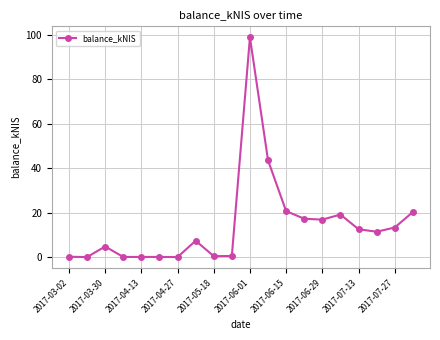

What is the average value?

14.3